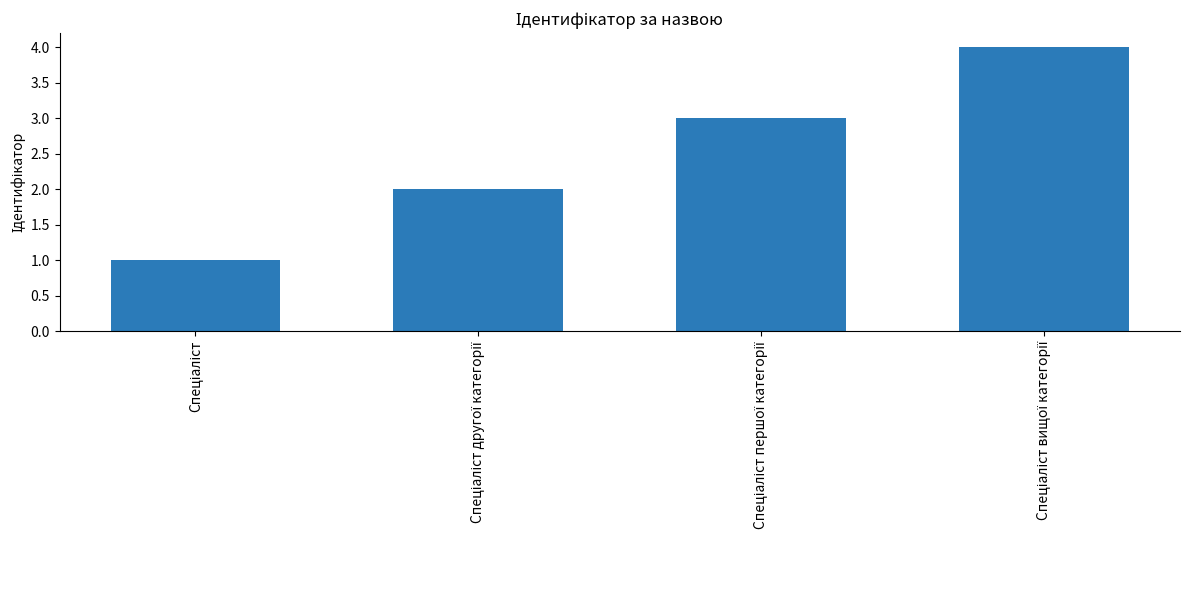

What is the sum of all values?

10